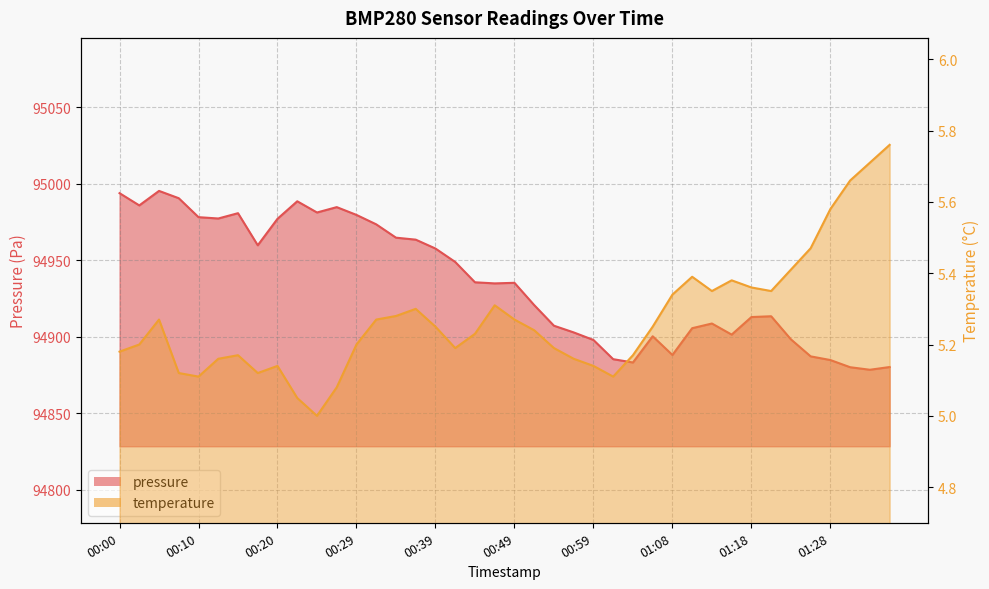

Is it true that temperature equals 7.2 at 00:22?

False